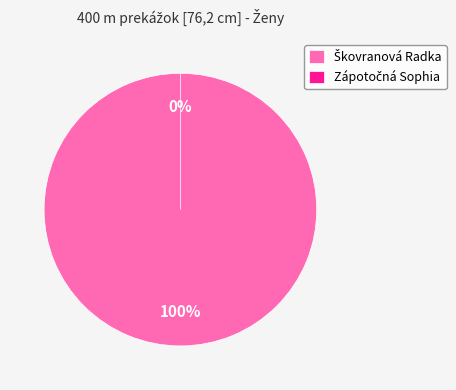

To the nearest percent, what is the combined percentage of Škovranová Radka and Zápotočná Sophia?

100%